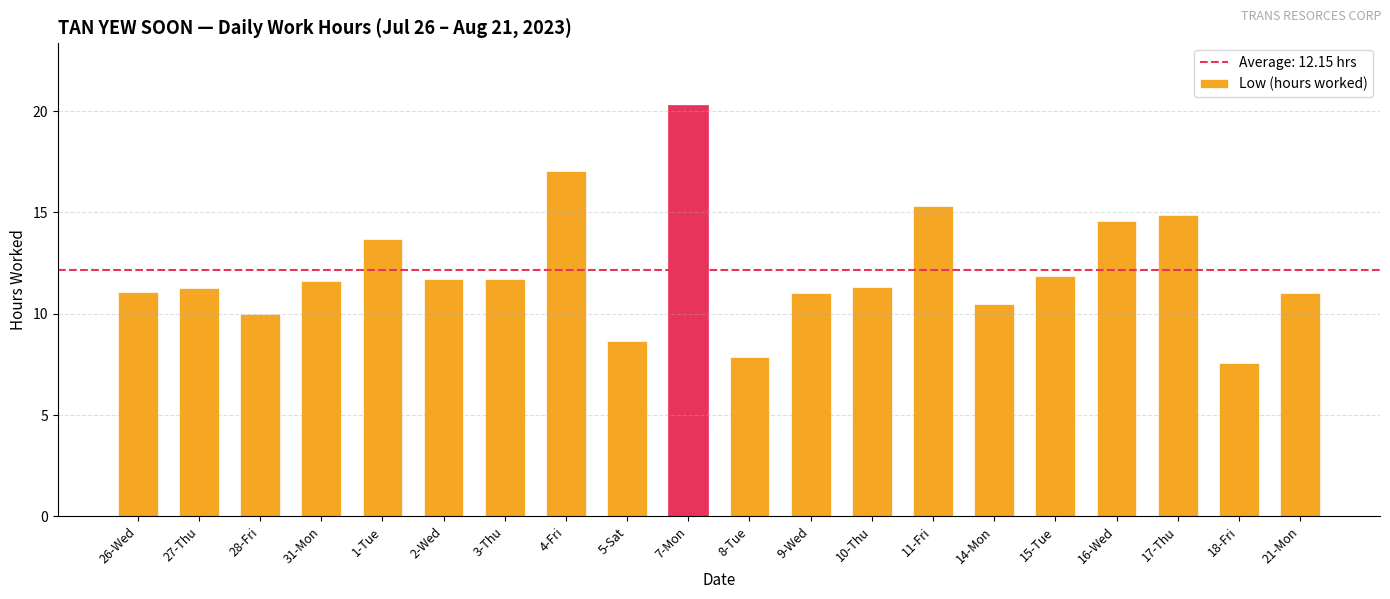

How many bars are there in total?

20